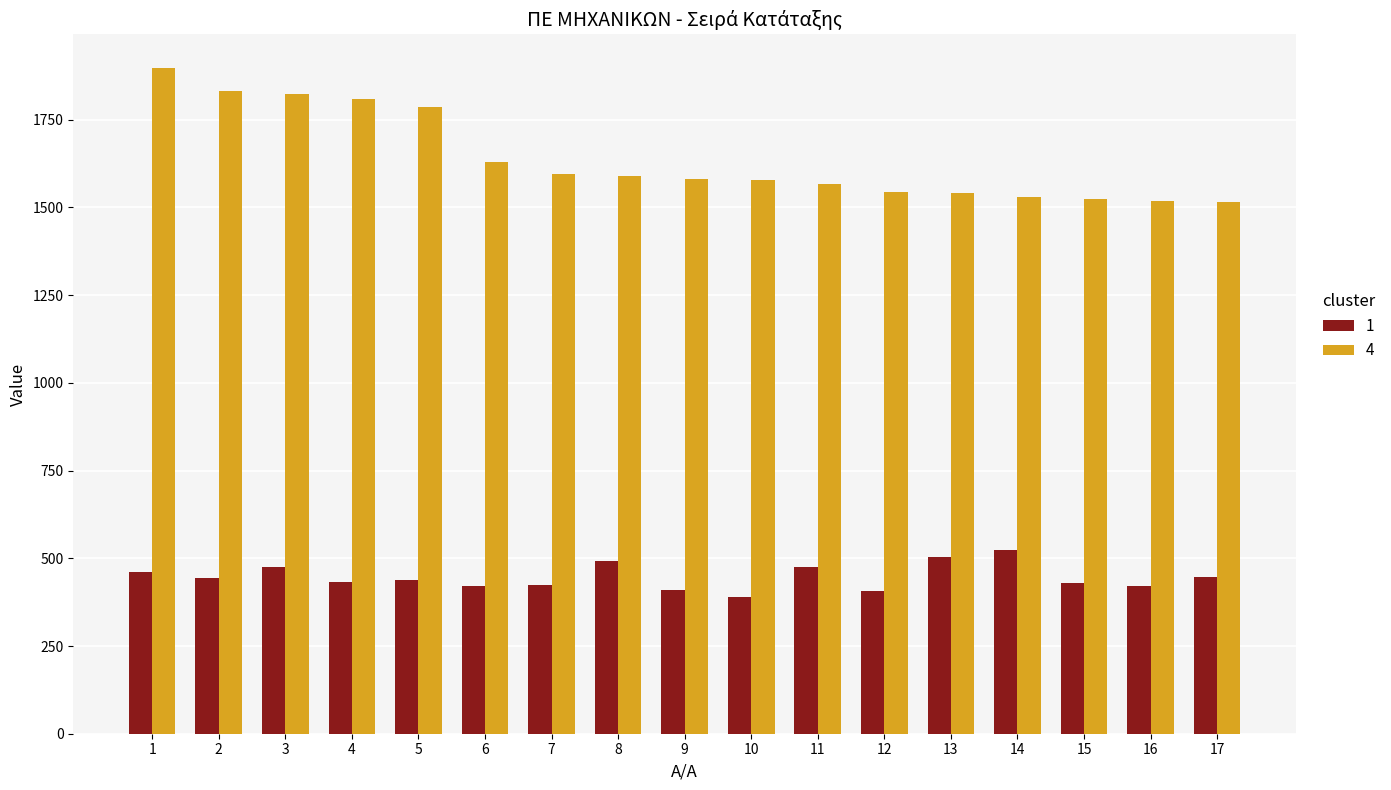

True or false: 4 has a value of 1786 at 5.

True